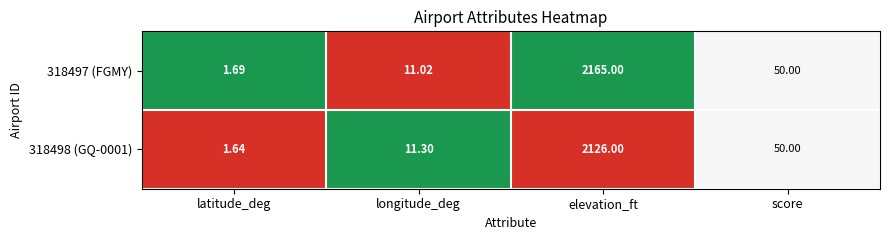

Which category has the highest value in the 318498 (GQ-0001) series?

elevation_ft